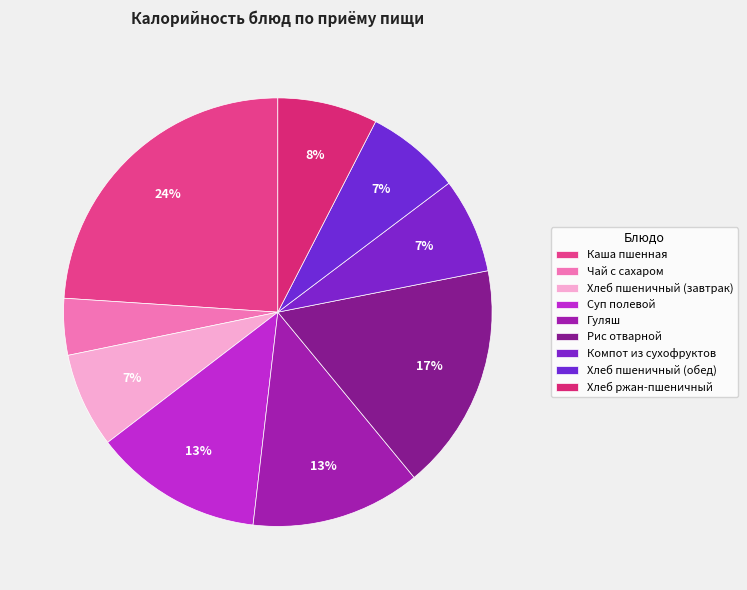

True or false: Гуляш accounts for 5% of the total.

False